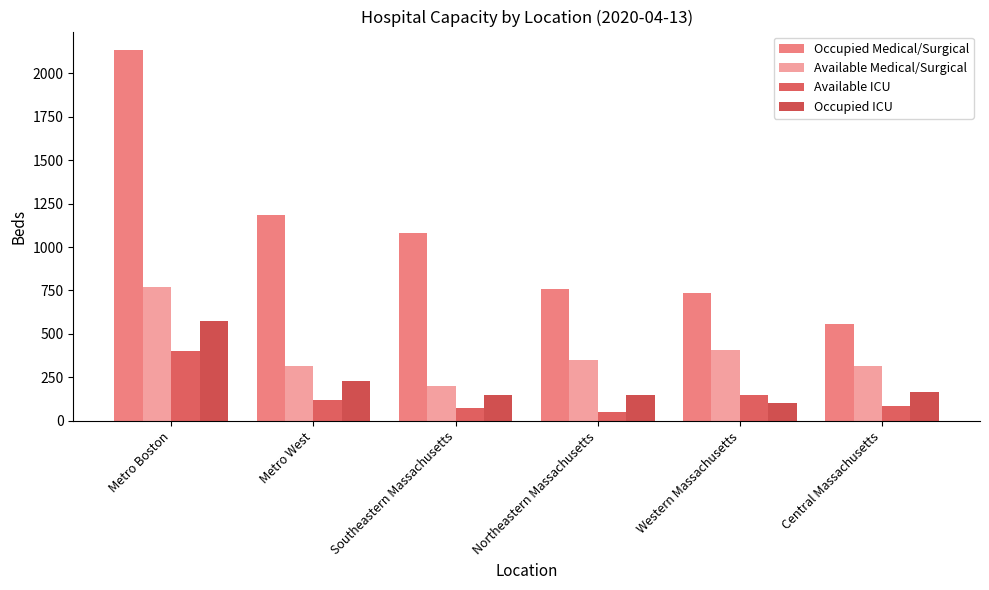

How many series are shown in this chart?

4